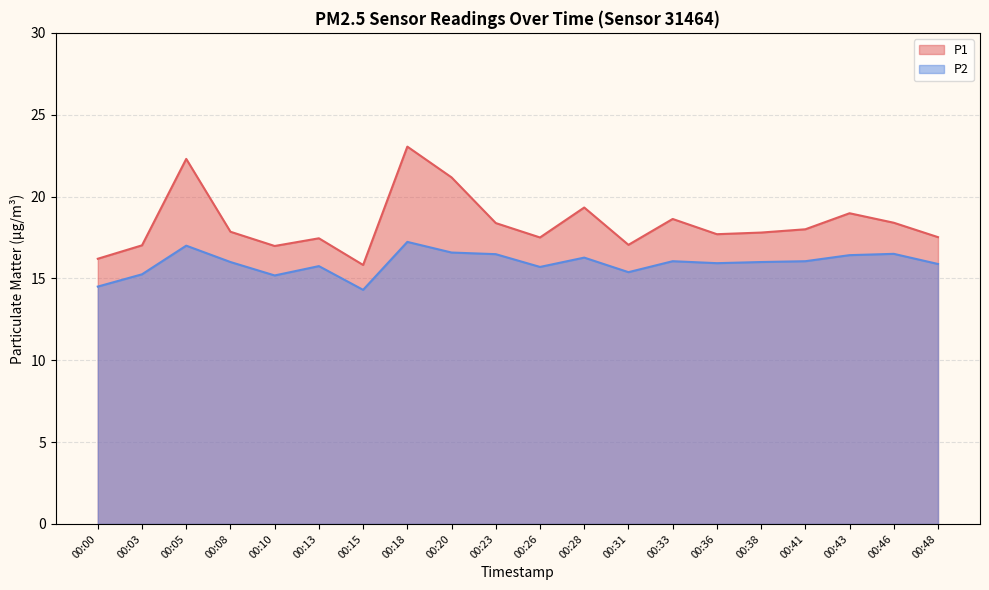

True or false: P2 has a value of 16.0 at 00:38.

True